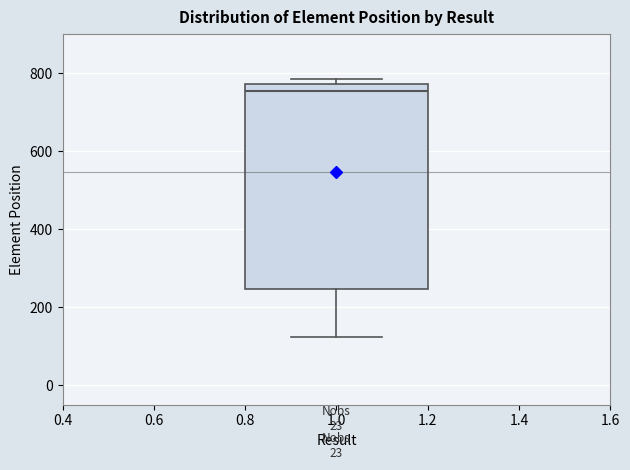

Where is the lower edge of the box at x = 1.0 on the y-axis? The values are not printed on the chart, so give them approximately, as read against the axis.

240